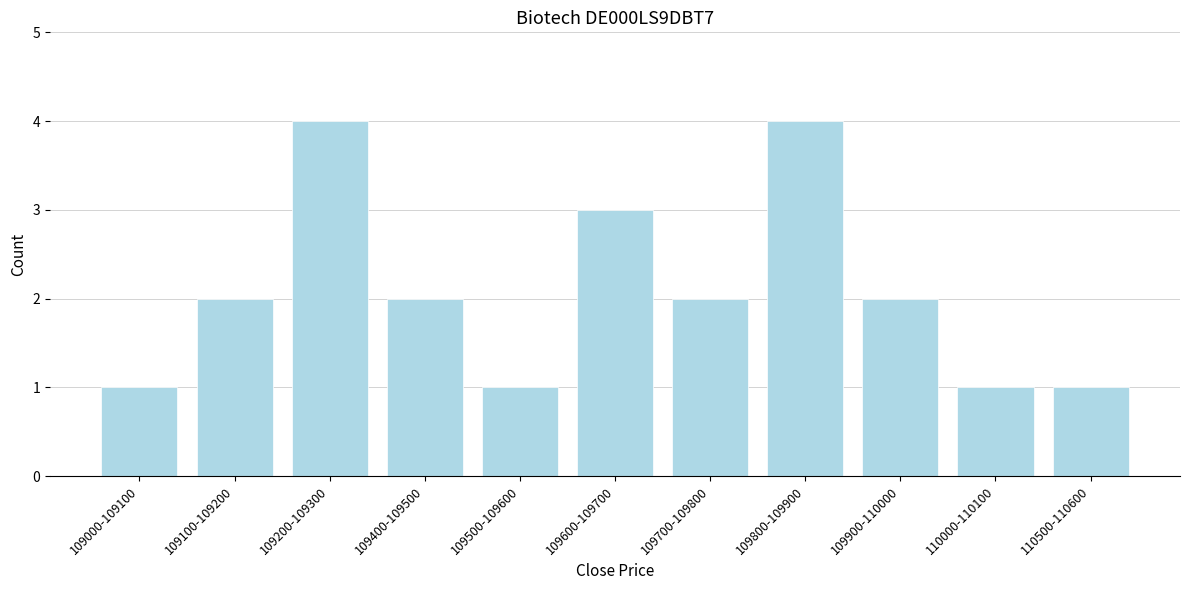

Reading left to right, transcribe all the data shown in this chart.

109000-109100=1	109100-109200=2	109200-109300=4	109400-109500=2	109500-109600=1	109600-109700=3	109700-109800=2	109800-109900=4	109900-110000=2	110000-110100=1	110500-110600=1